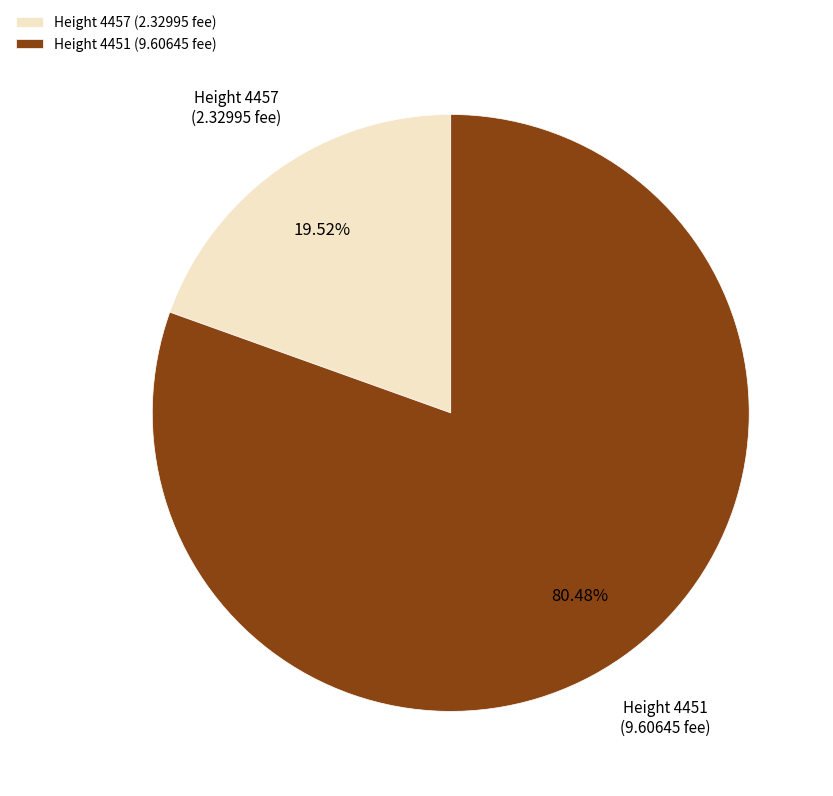

Count the number of slices in the pie.

2